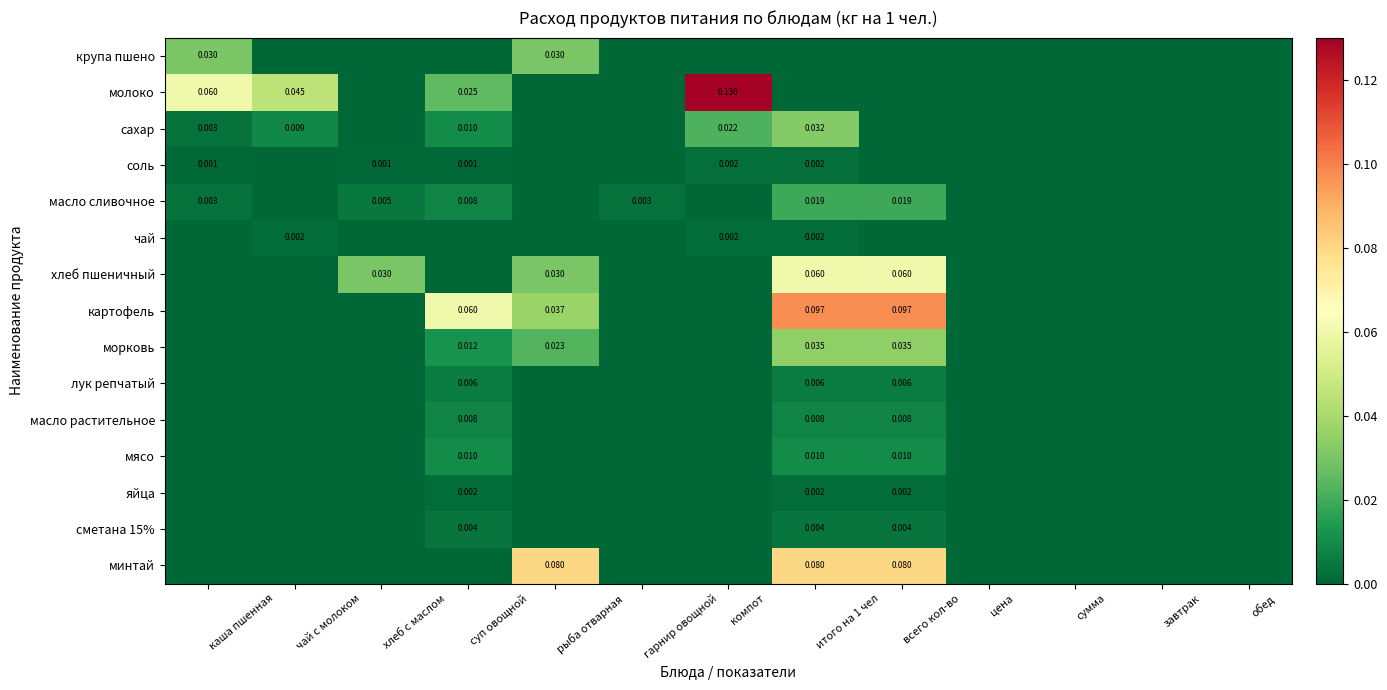

List the labels in order of хлеб пшеничный value, largest first.

итого на 1 чел, всего кол-во, хлеб с маслом, рыба отварная, каша пшенная, чай с молоком, суп овощной, гарнир овощной, компот, цена, сумма, завтрак, обед